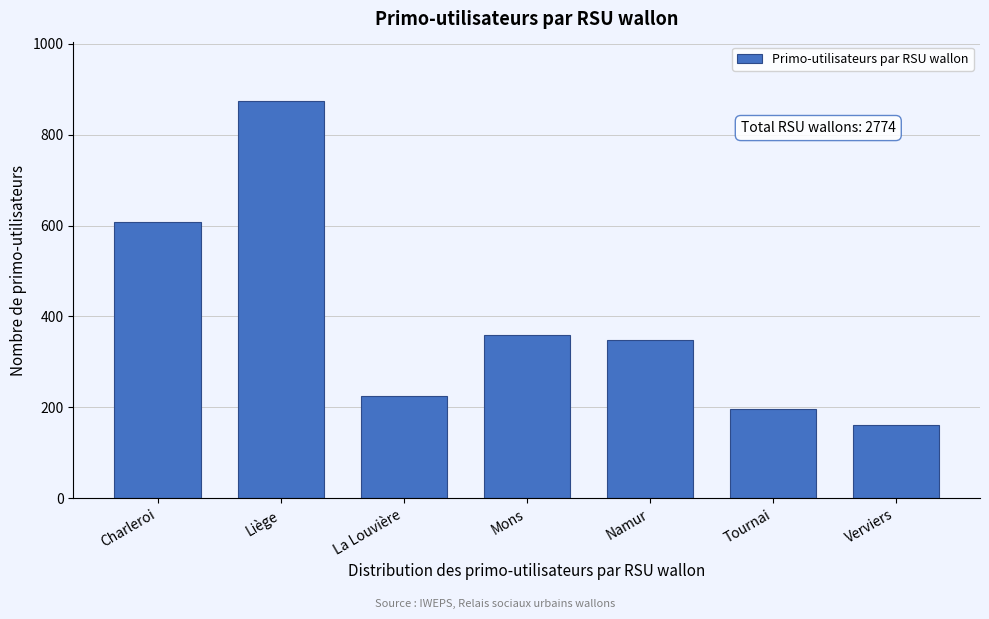

Reading left to right, what are all the values shown in this chart?

Charleroi=608	Liège=874	La Louvière=226	Mons=360	Namur=349	Tournai=196	Verviers=161